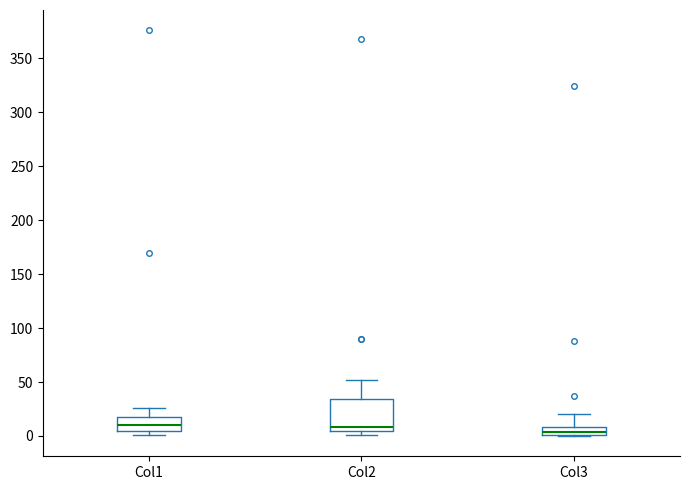

Where does the upper whisker of the box for Col2 end on the y-axis? The values are not printed on the chart, so give them approximately, as read against the axis.

50